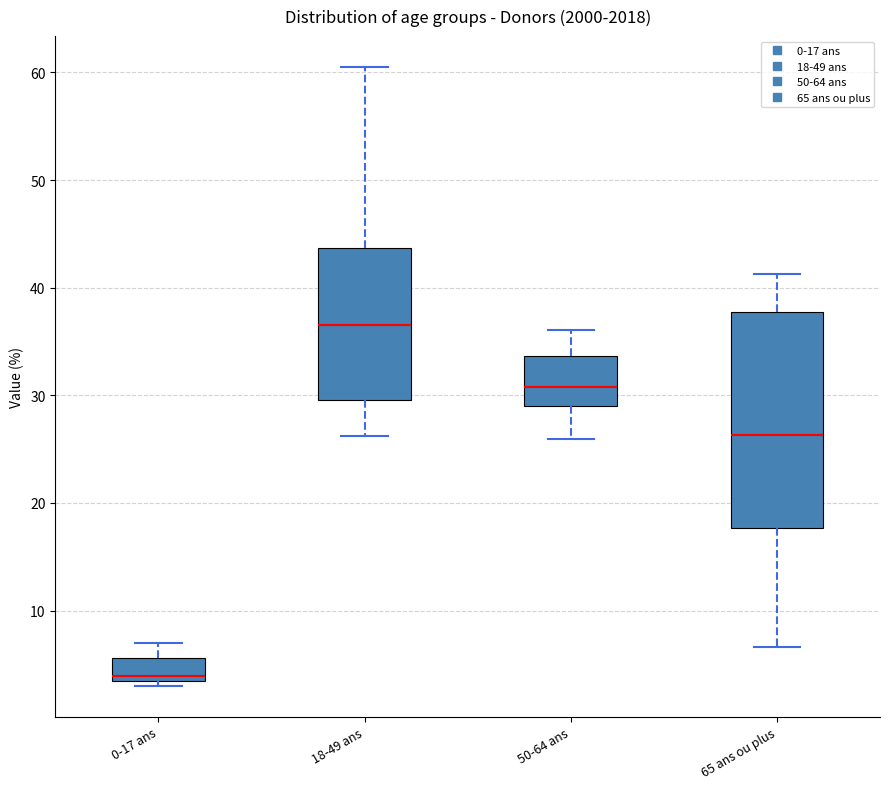

Reading left to right, transcribe this box plot: for each box, give where its median line is, the range the box spans, and where its two whiskers end, as read against the y-axis. The values are not printed on the chart, so give them approximately, as read against the axis.

0-17 ans: median 4 (just above the box's lower edge), box 4 to 6, whiskers 3 to 7
18-49 ans: median 37, box 30 to 44, whiskers 26 to 61
50-64 ans: median 31, box 29 to 34, whiskers 26 to 36
65 ans ou plus: median 26, box 18 to 38, whiskers 7 to 41